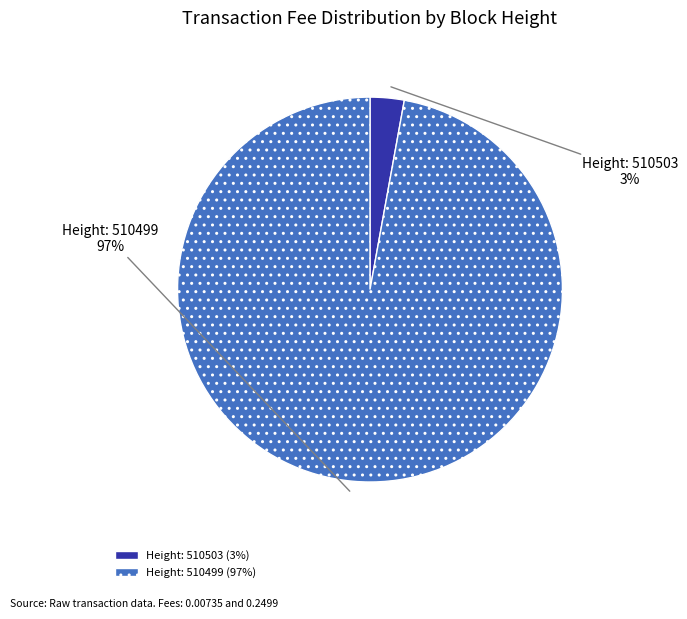

Count the number of slices in the pie.

2